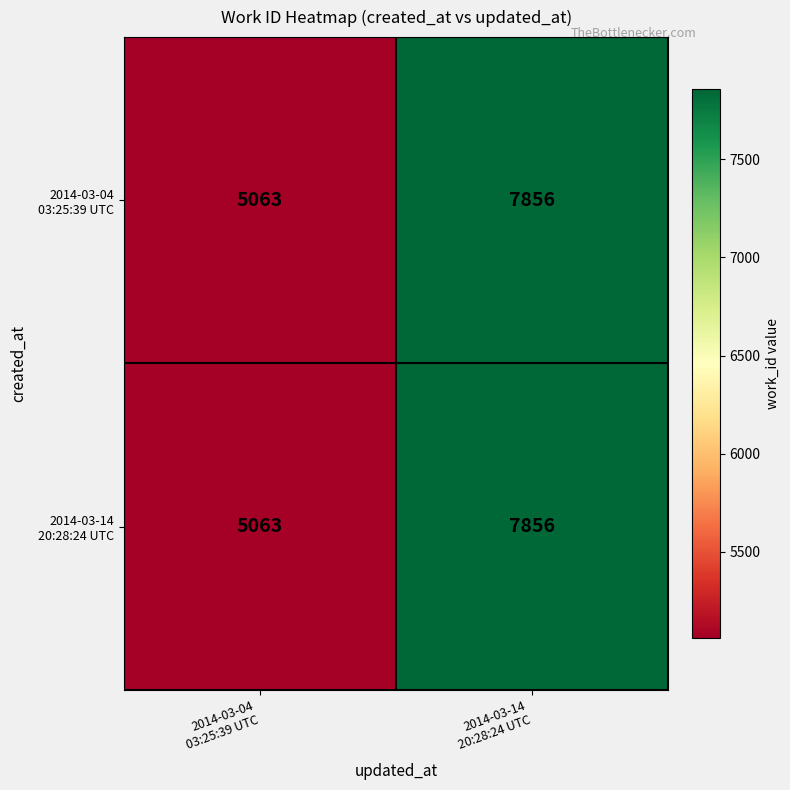

What is the smallest value displayed?

5063